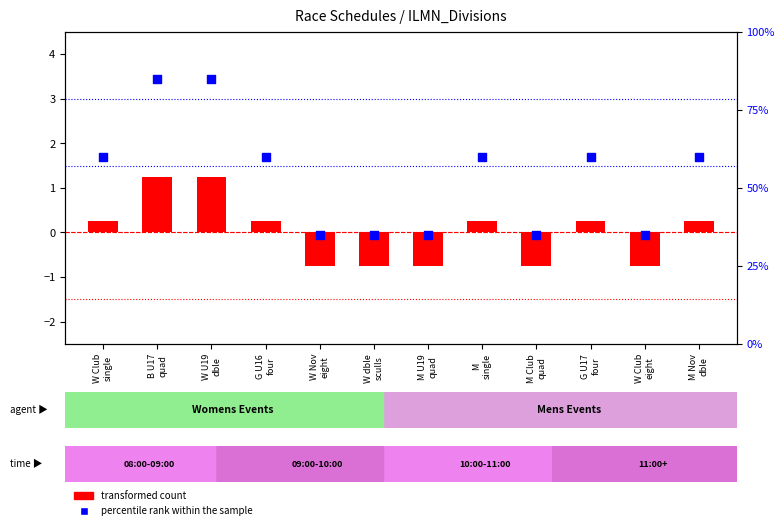

What is the total value across all series at M U19
quad?

34.2